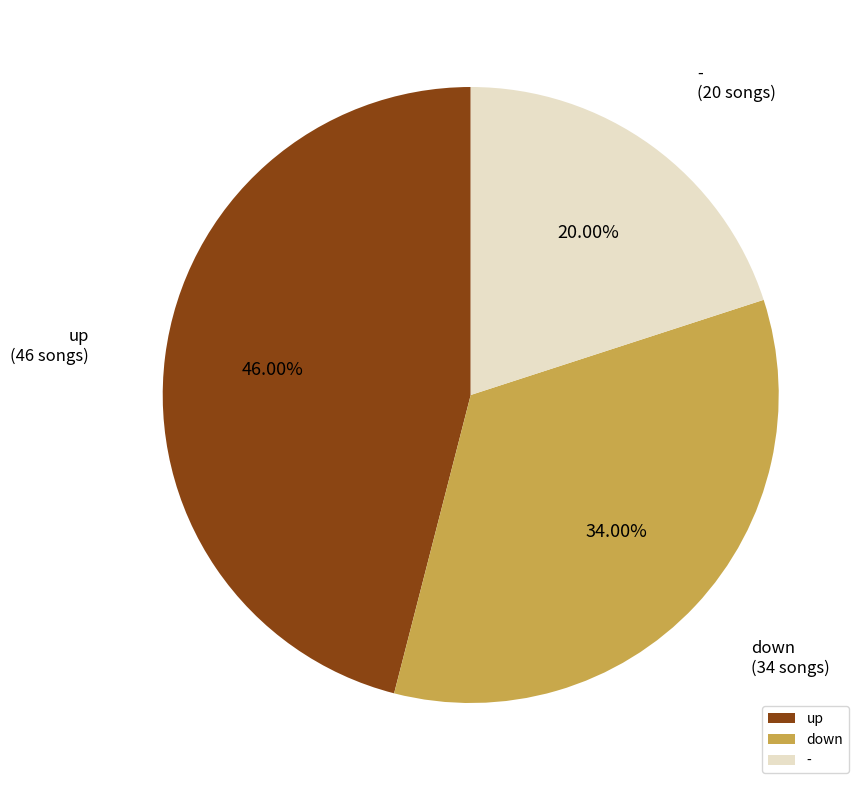

Is it true that - is 7% of the pie?

False